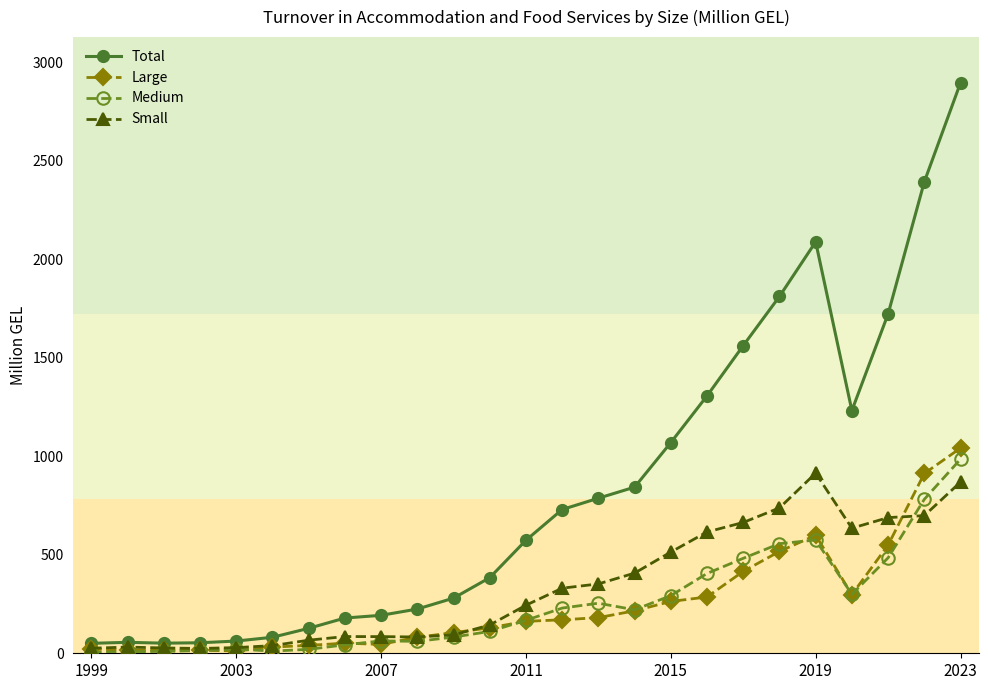

What is the greatest value displayed?

2896.9